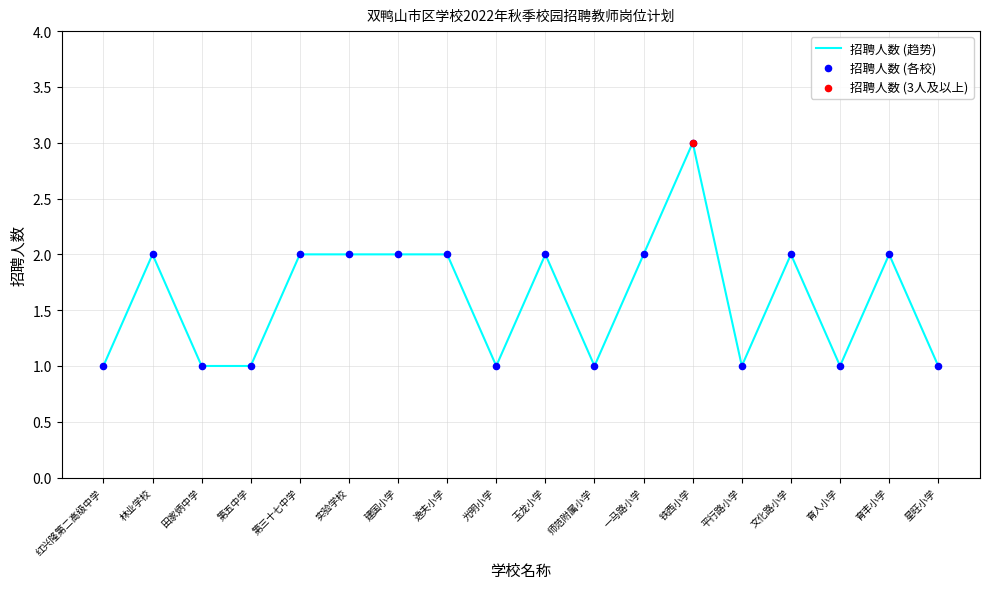

Approximately how many times larger is the value at 林业学校 compared to 逸夫小学?

1.0